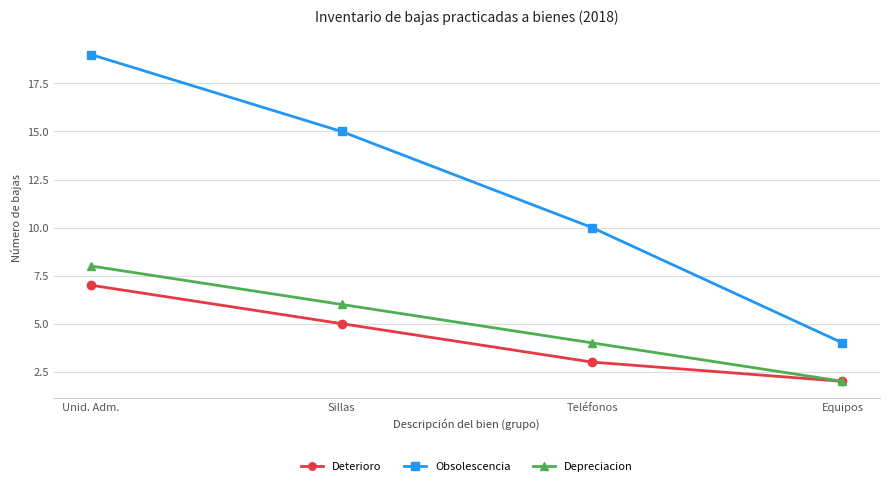

What are all the series names shown in the legend?

Deterioro, Obsolescencia, Depreciacion